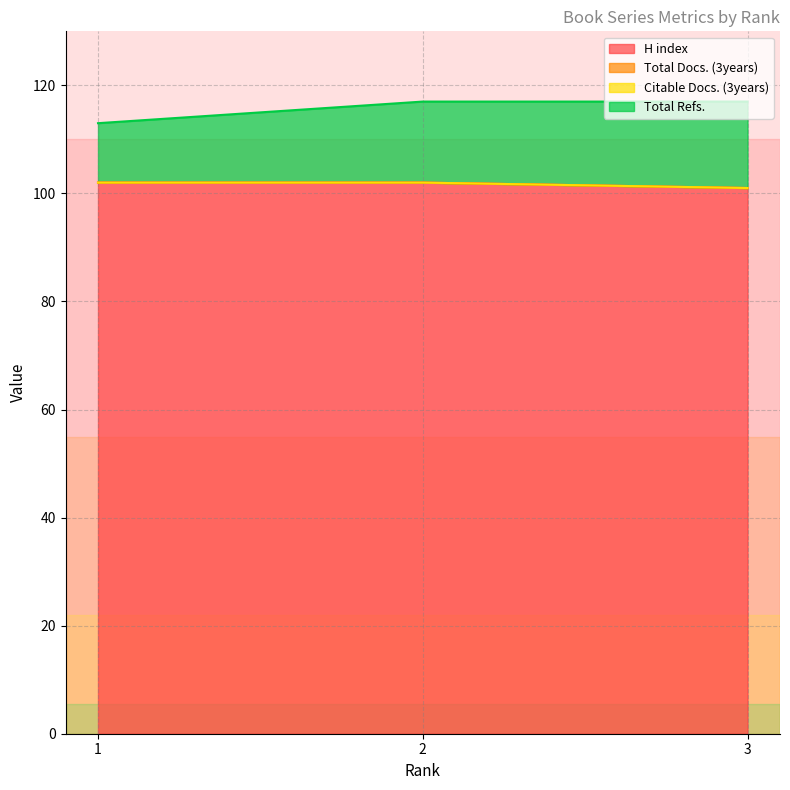

At which label is H index closest to 101?

3